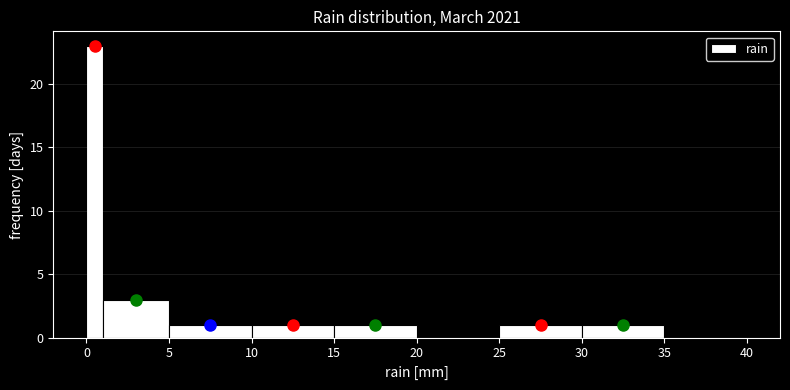

Around what value on the x-axis is the tallest bar? Give the approximate position of its centre, as read against the axis.

0.5